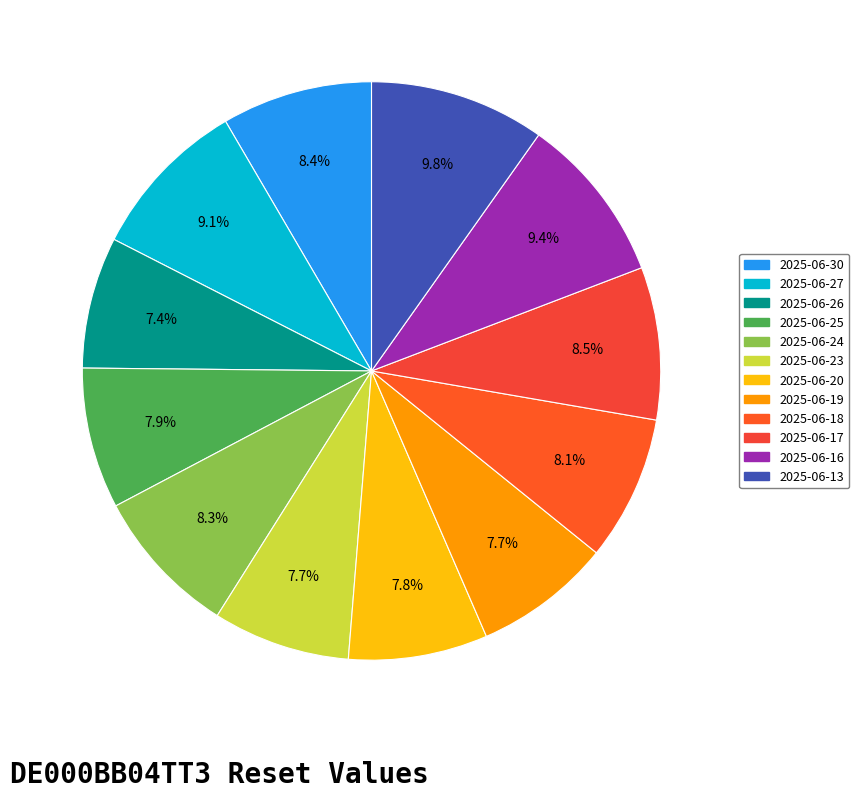

How many segments does this pie chart have?

12